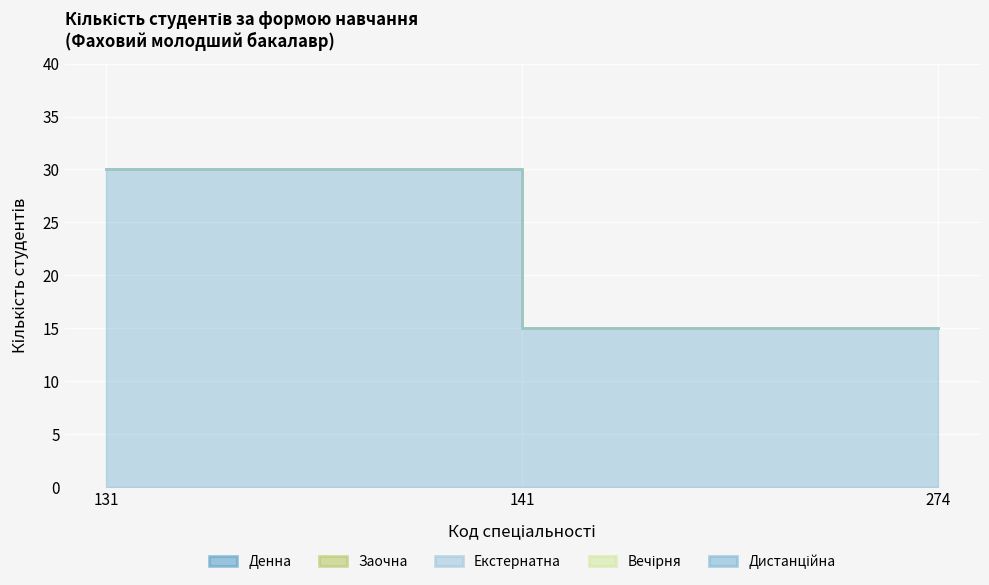

At 274, list the series in order from largest to smallest.

Денна, Заочна, Екстернатна, Вечірня, Дистанційна